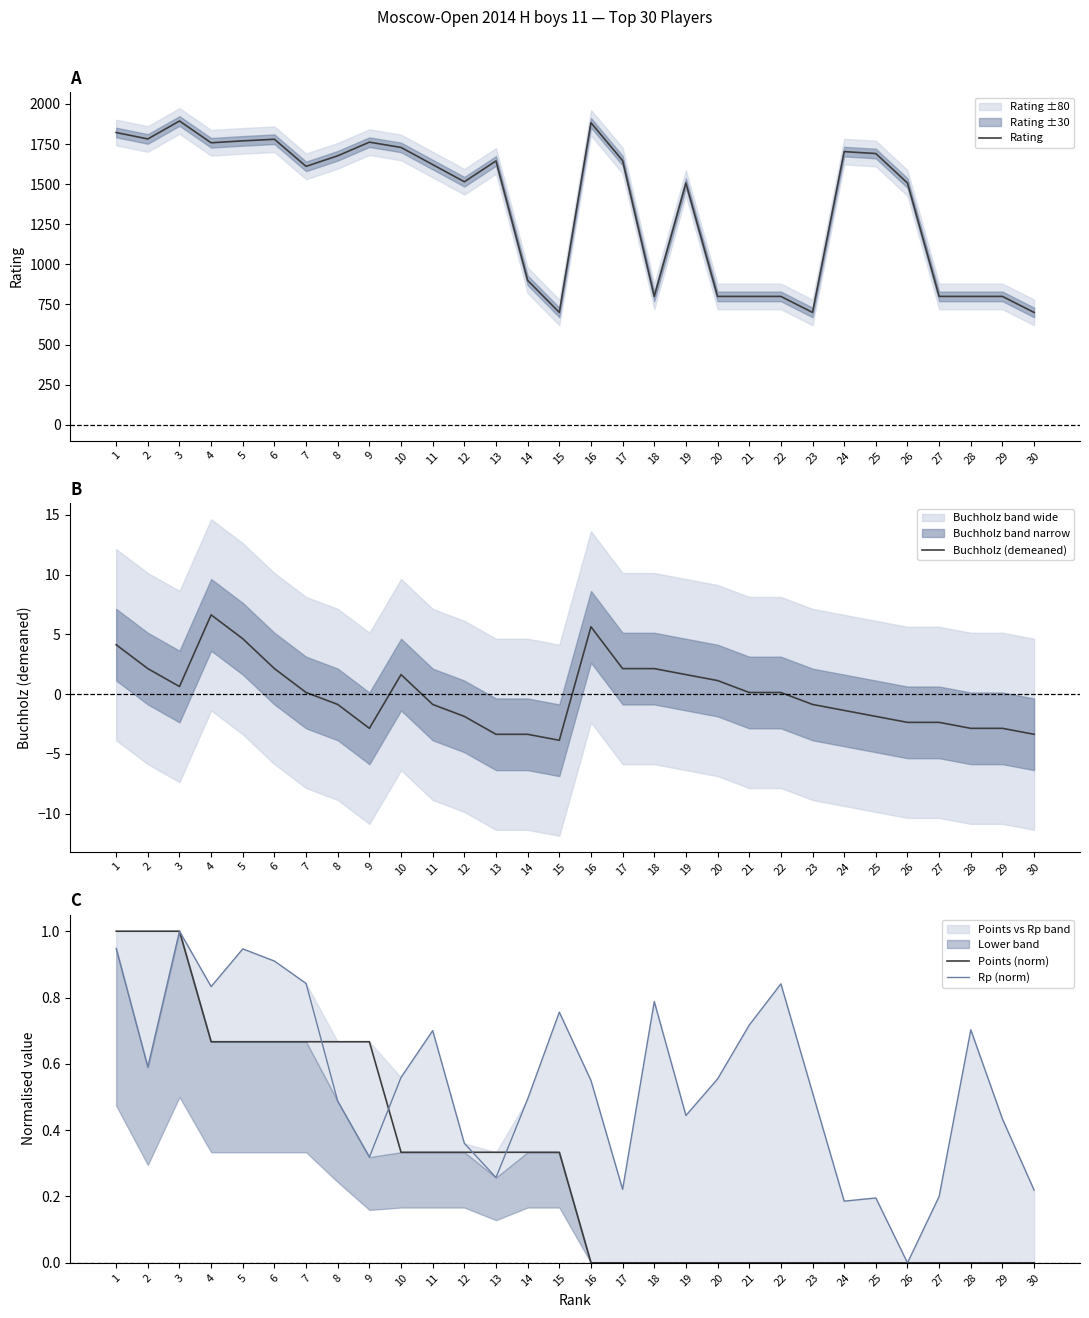

The Buchholz (demeaned) series shows -5.3 at 14. True or false?

False